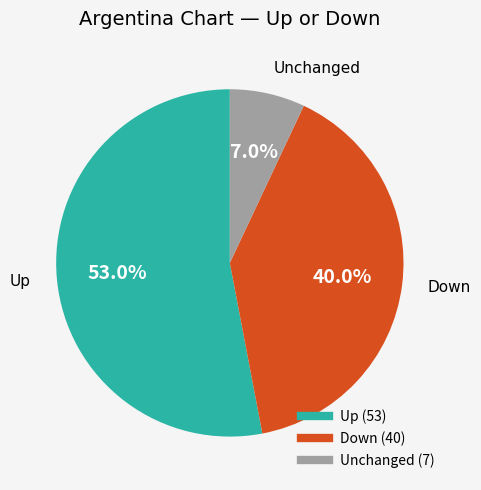

Does any single category account for the majority?

Yes